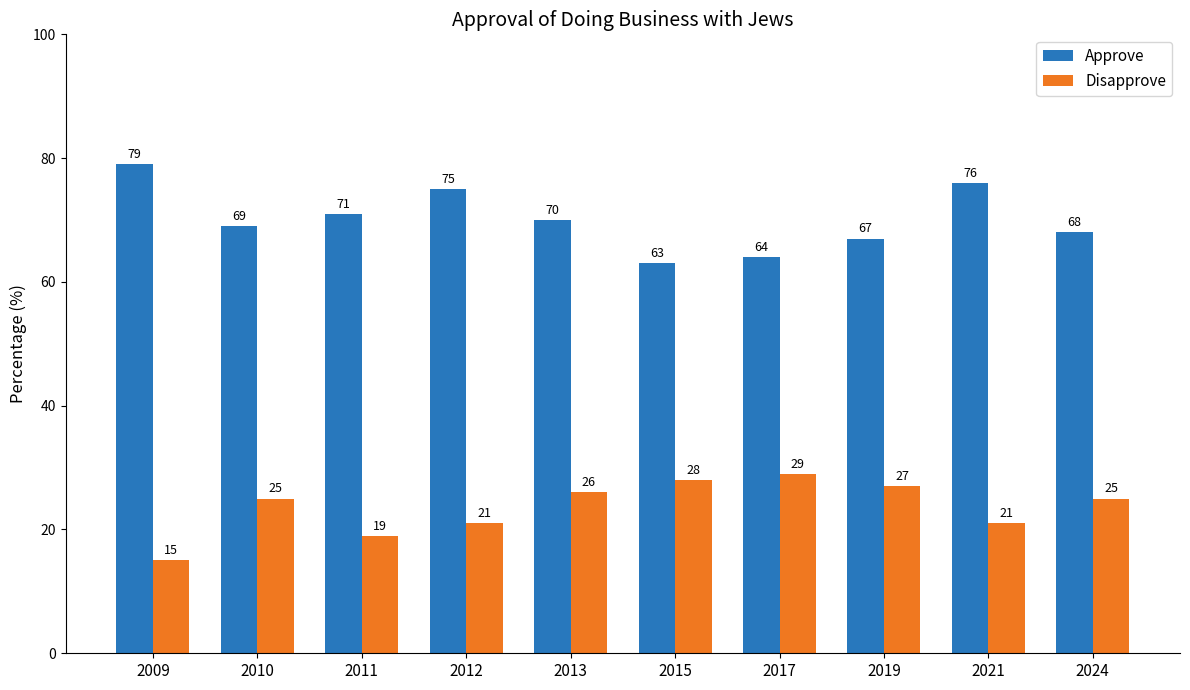

Which series has the largest total across all categories?

Approve